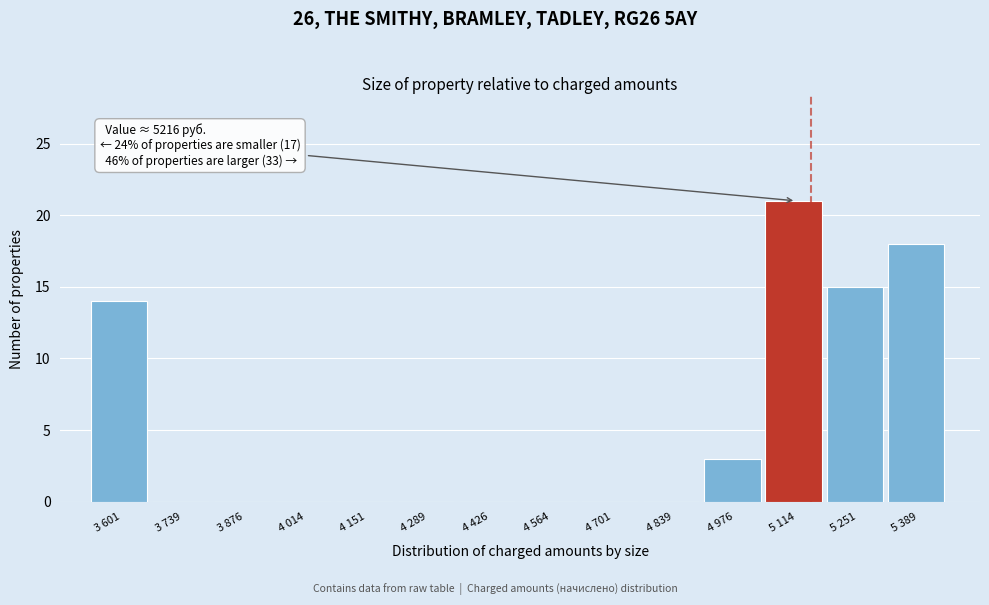

Reading left to right, what are all the values shown in this chart?

3 601=14	3 739=0	3 876=0	4 014=0	4 151=0	4 289=0	4 426=0	4 564=0	4 701=0	4 839=0	4 976=3	5 114=21	5 251=15	5 389=18